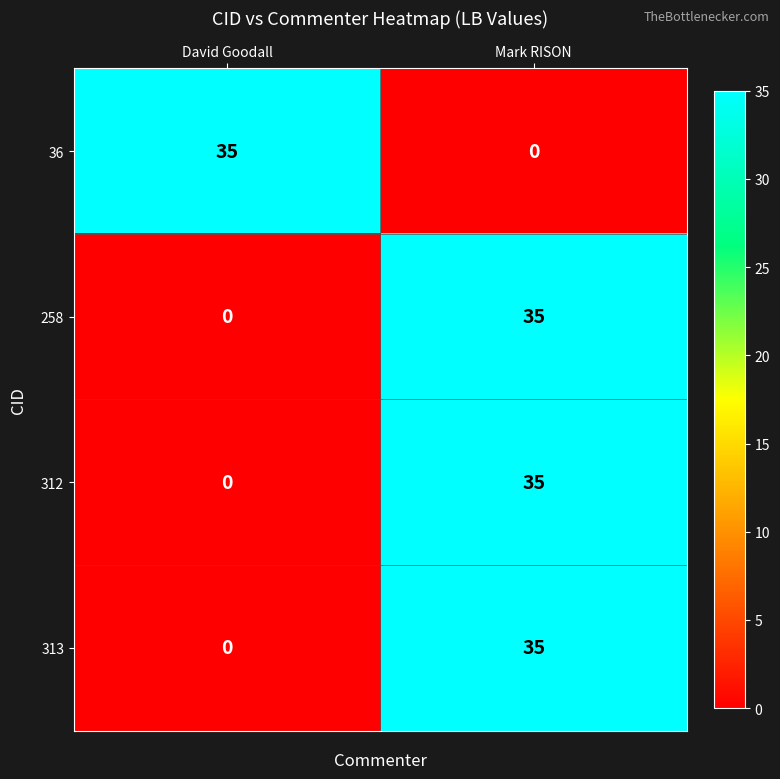

What is the spread (max minus min) of values at David Goodall?

35